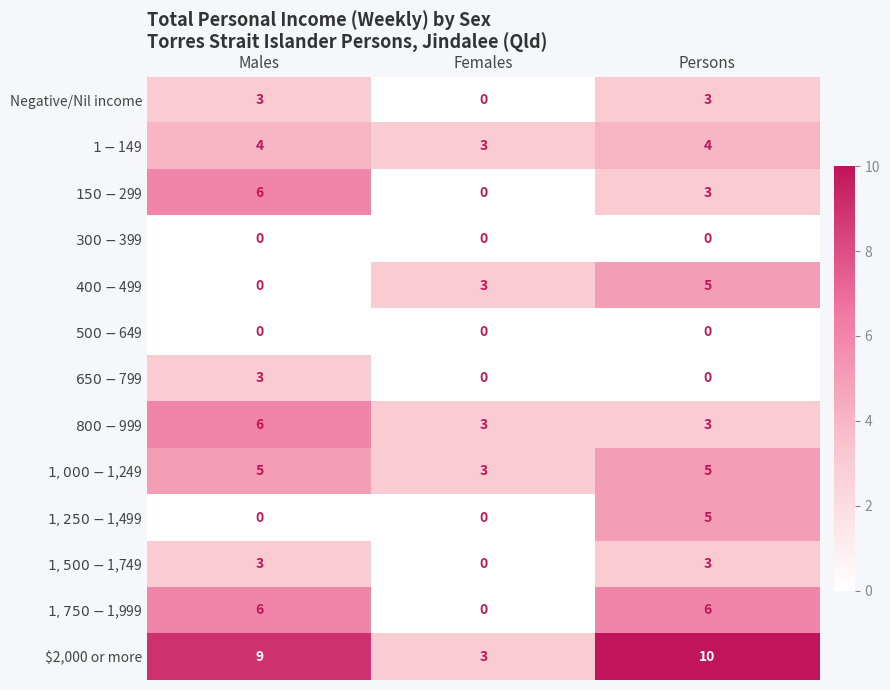

What is the sum of all Negative/Nil income values?

6